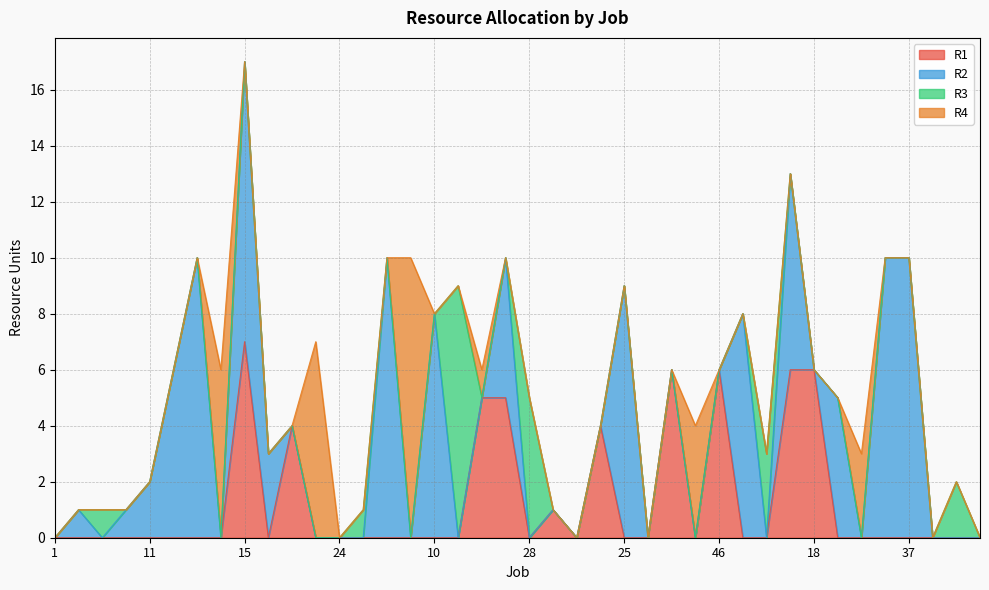

Rank the series by their maximum value, from highest to lowest.

R2, R4, R3, R1